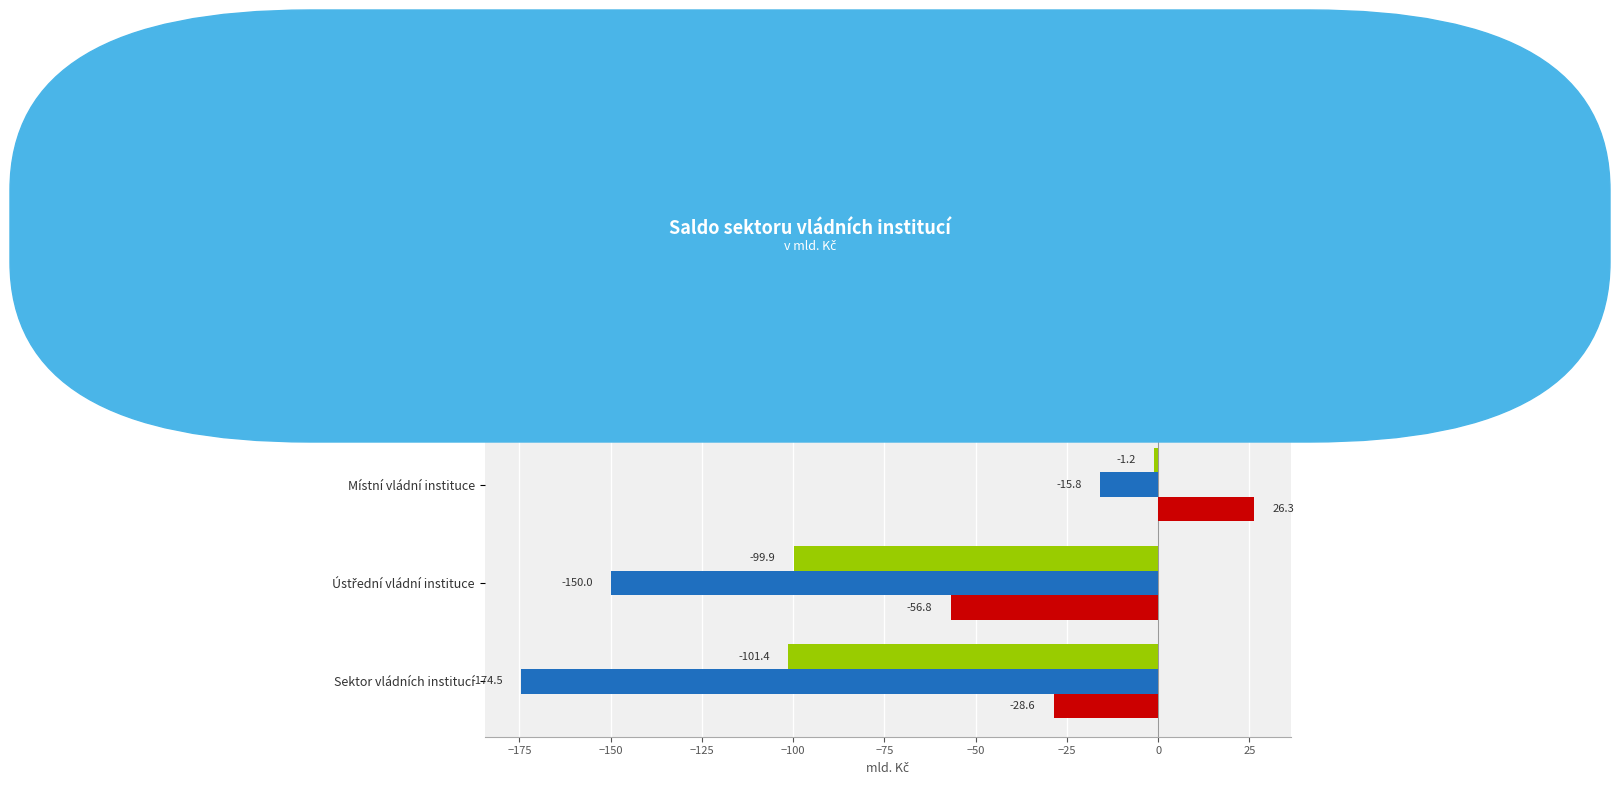

How many categories are shown in the chart?

4